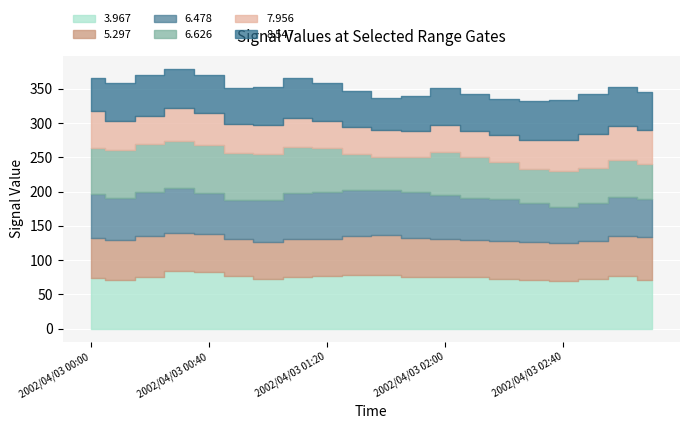

At which label is   8.547 closest to 53?

2002/04/03 02:20